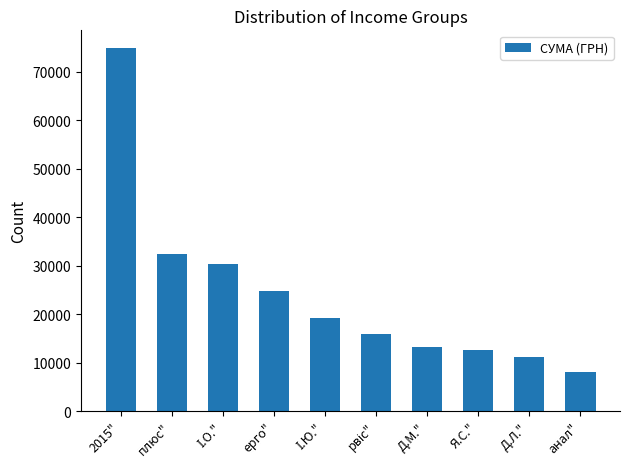

What is the ratio of the value at ерго" to the value at Д.М."?

1.9